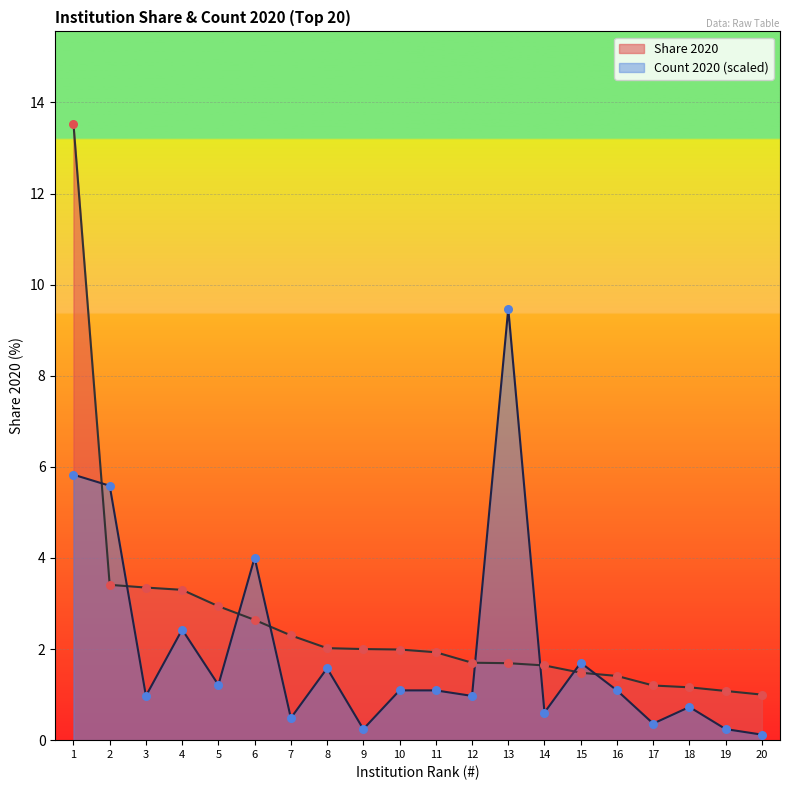

What is the total value across all series at 13?

11.2